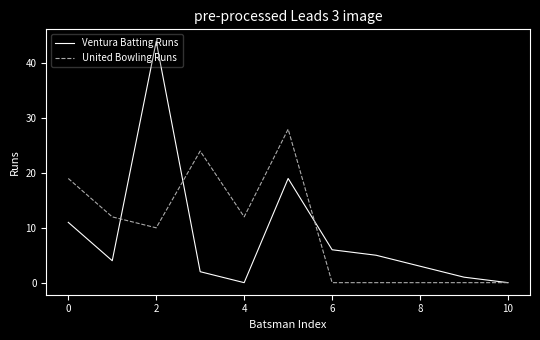

Rank the series by their maximum value, from highest to lowest.

Ventura Batting Runs, United Bowling Runs